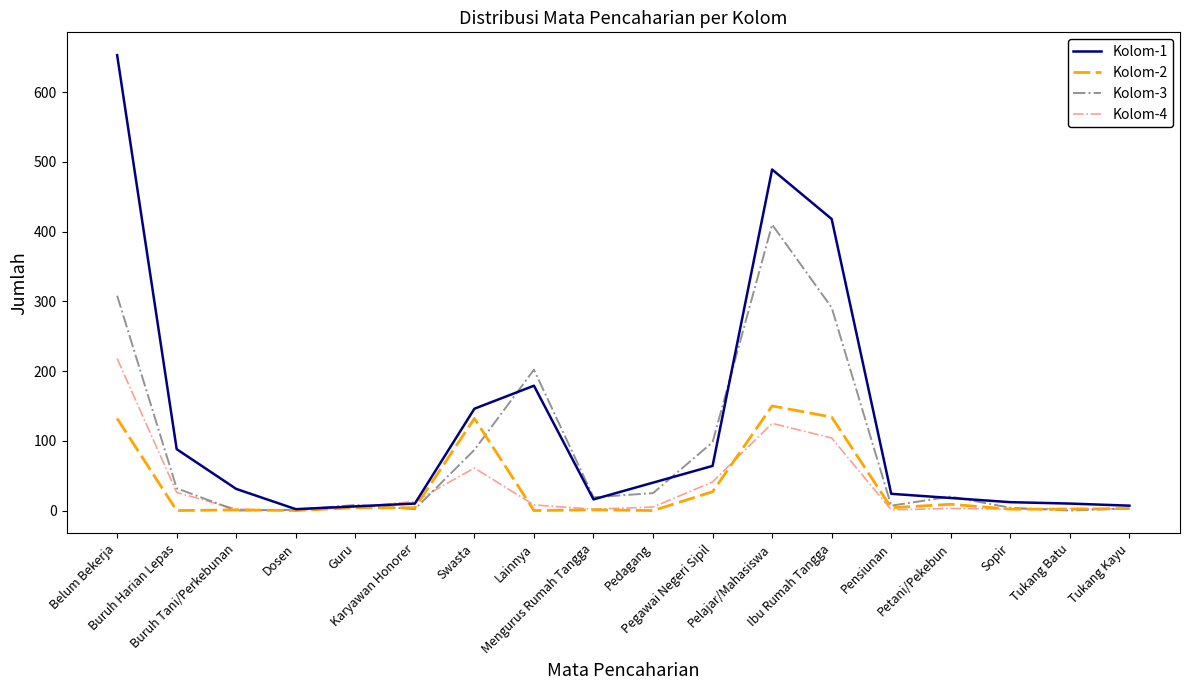

Which series has the largest range (max minus min)?

Kolom-1